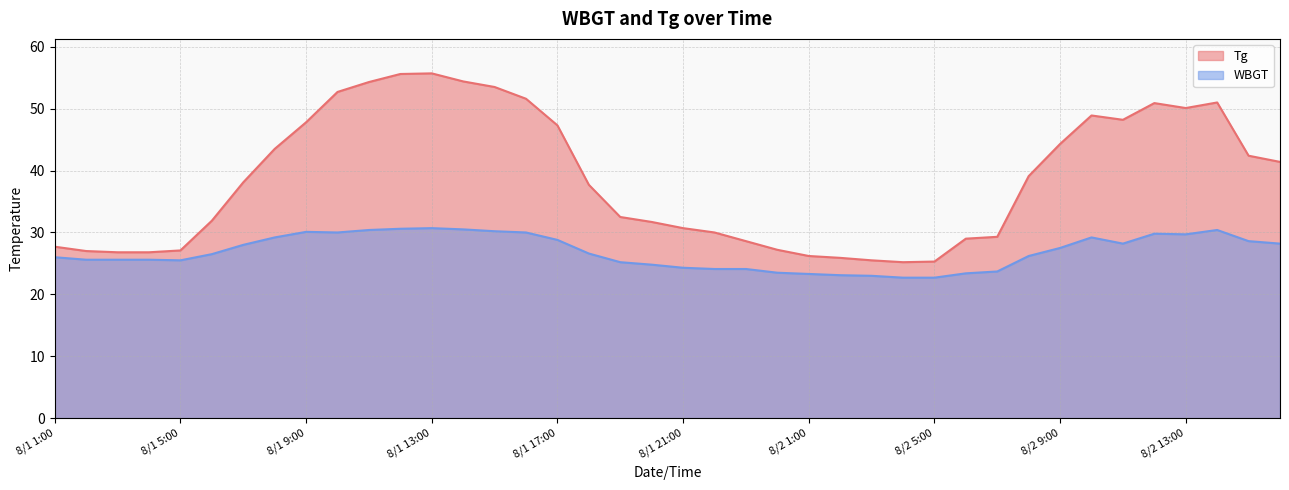

What position from the right is 8/1 1:00?

40